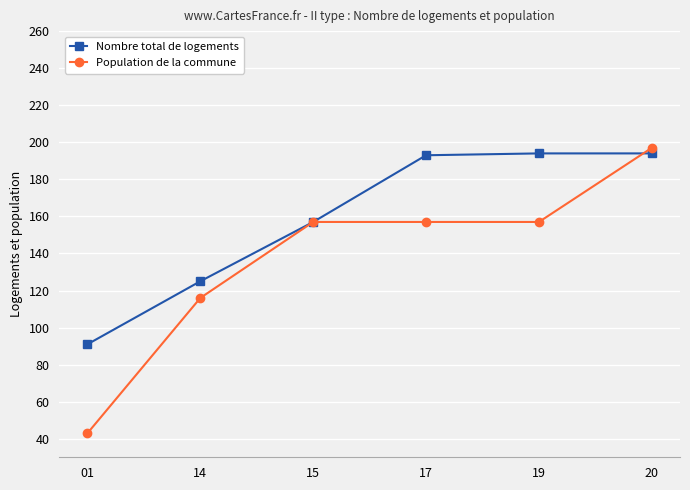

True or false: Nombre total de logements has a value of 91 at 01.

True